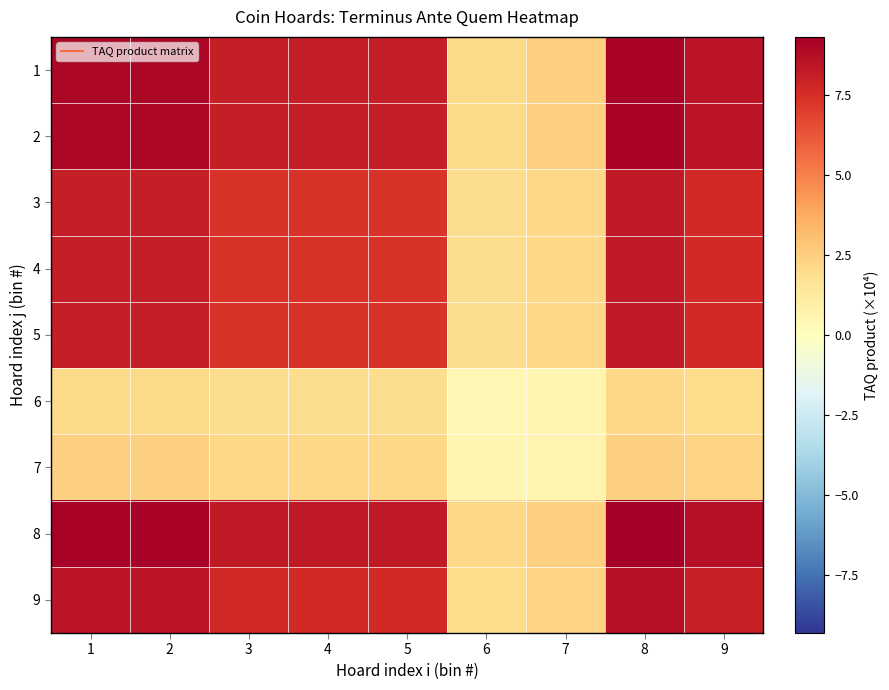

Reading left to right, list all the values displayed in this chart.

1: 1=9.0	2=9.0	3=8.1	4=8.1	5=8.1	6=2.1	7=2.4	8=9.2	9=8.5
2: 1=9.0	2=9.0	3=8.1	4=8.1	5=8.1	6=2.1	7=2.4	8=9.2	9=8.5
3: 1=8.1	2=8.1	3=7.3	4=7.3	5=7.3	6=1.9	7=2.2	8=8.2	9=7.6
4: 1=8.1	2=8.1	3=7.3	4=7.3	5=7.3	6=1.9	7=2.2	8=8.2	9=7.6
5: 1=8.1	2=8.1	3=7.3	4=7.3	5=7.3	6=1.9	7=2.2	8=8.2	9=7.6
6: 1=2.1	2=2.1	3=1.9	4=1.9	5=1.9	6=0.5	7=0.6	8=2.1	9=2.0
7: 1=2.4	2=2.4	3=2.2	4=2.2	5=2.2	6=0.6	7=0.6	8=2.4	9=2.3
8: 1=9.2	2=9.2	3=8.2	4=8.2	5=8.2	6=2.1	7=2.4	8=9.3	9=8.6
9: 1=8.5	2=8.5	3=7.6	4=7.6	5=7.6	6=2.0	7=2.3	8=8.6	9=8.0